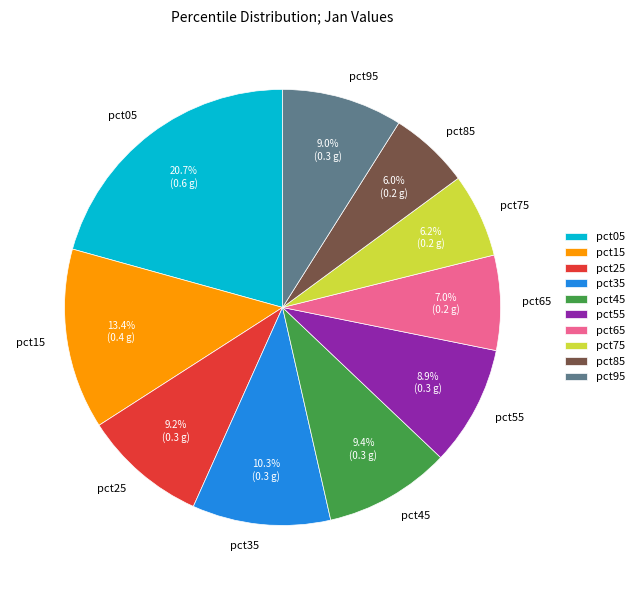

Which category has the biggest portion of the pie?

pct05